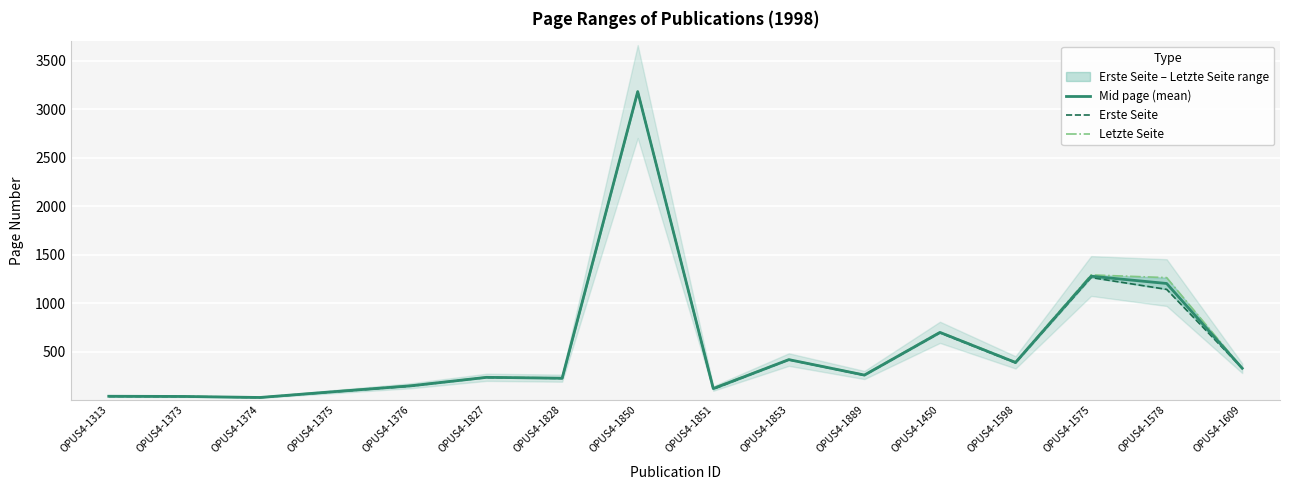

List the series in order of their peak value, highest first.

Letzte Seite, Mid page (mean), Erste Seite